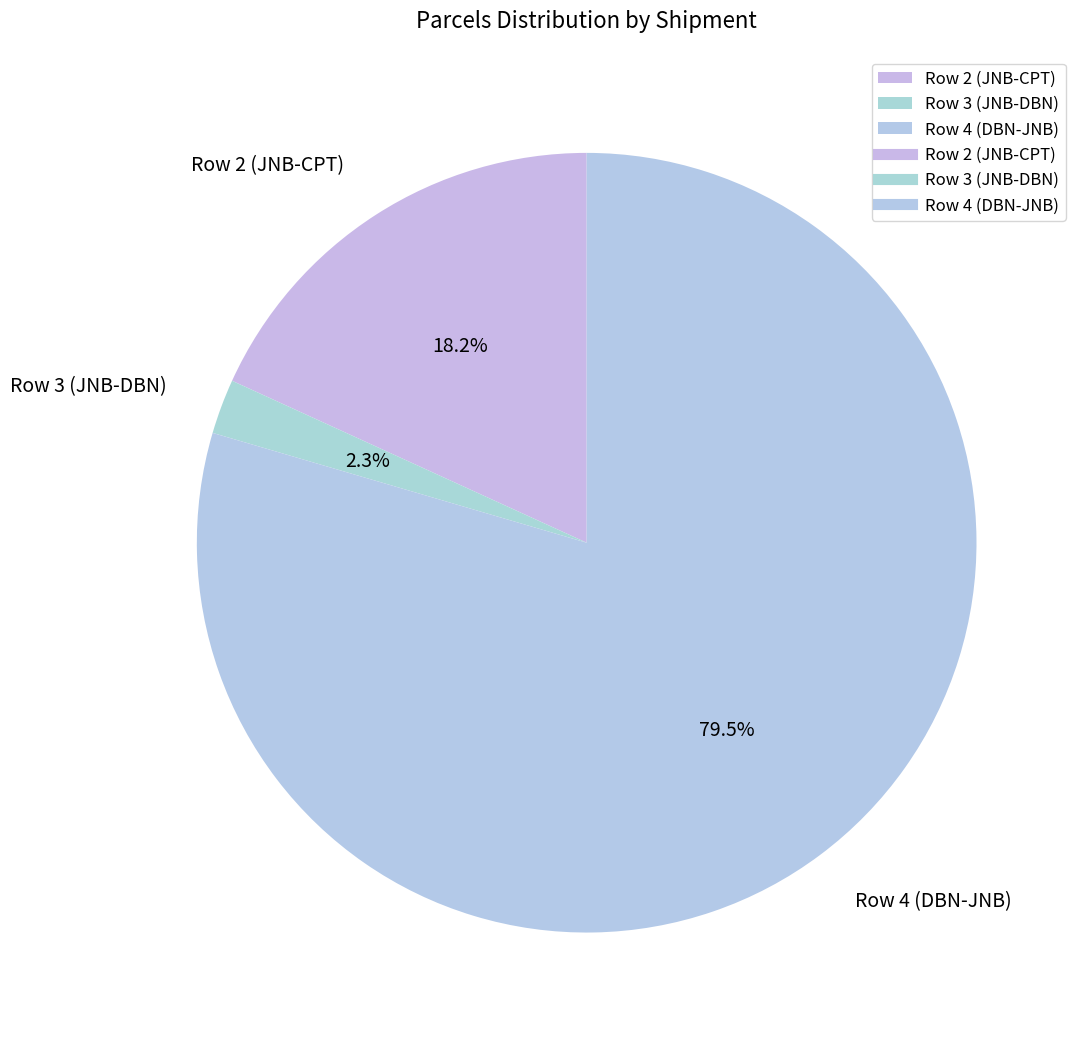

Is it true that Row 4 (DBN-JNB) is 88% of the pie?

False